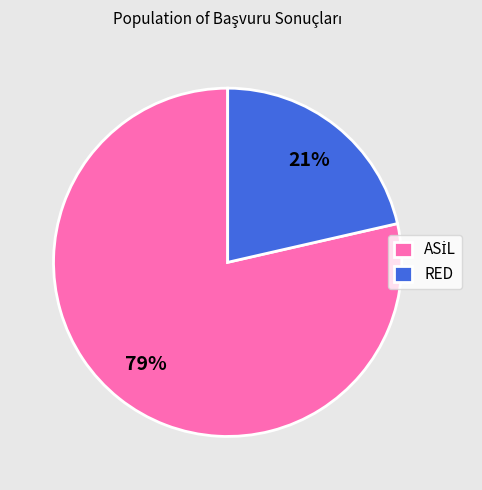

Does any single category account for the majority?

Yes